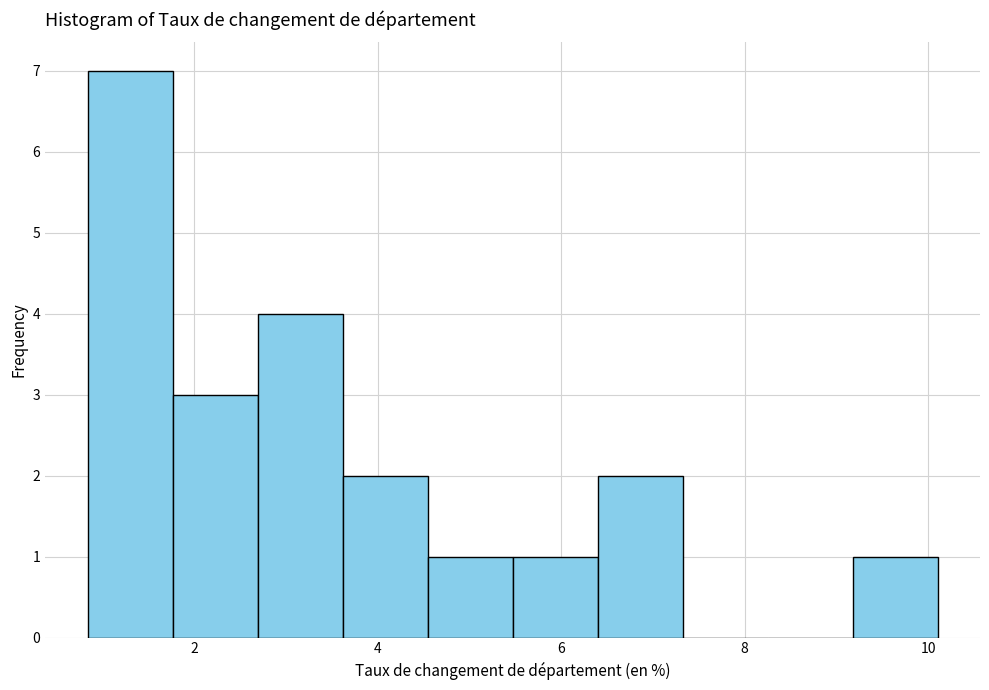

Over which range of the x-axis is the bar tallest?

0.8 to 1.8